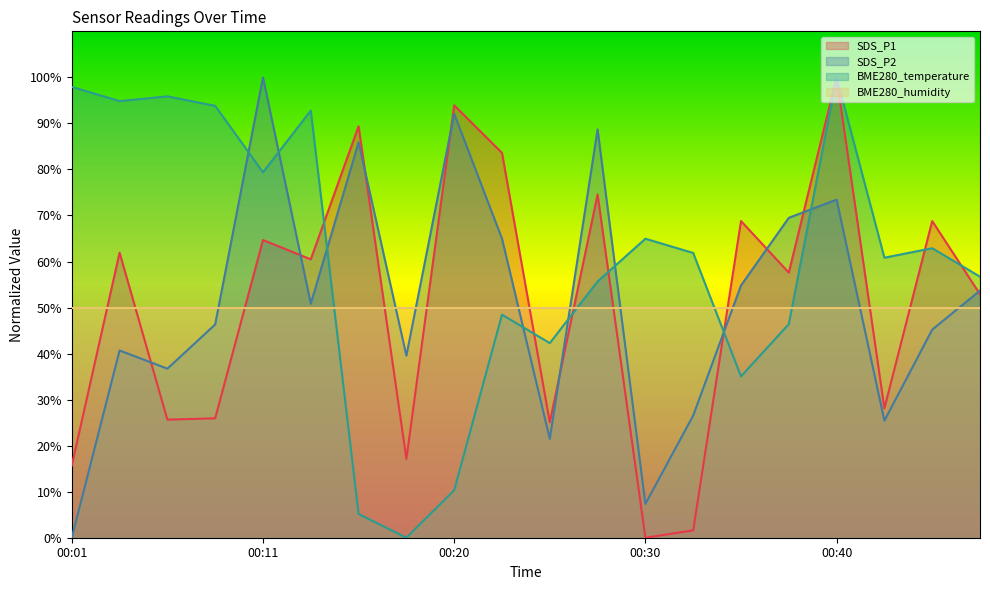

What is the value of the SDS_P1 point at the 2nd from the left?

61.9